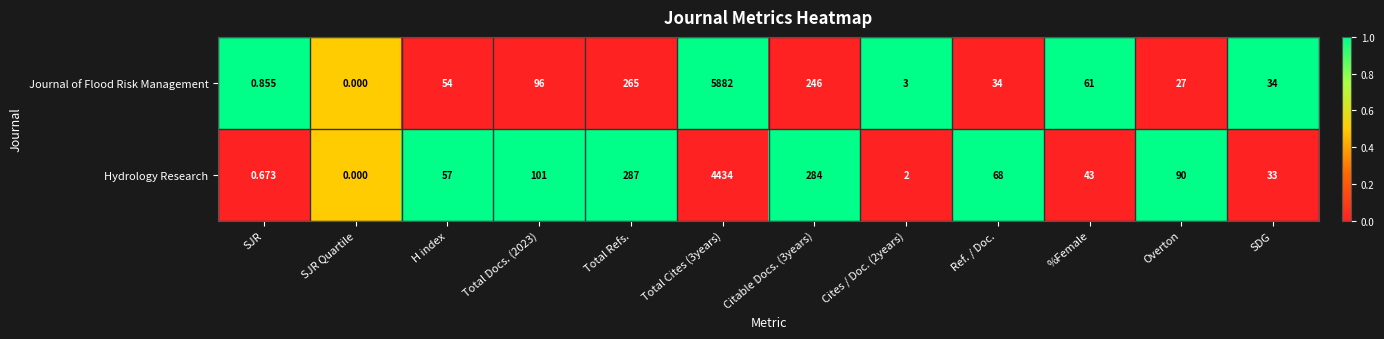

What is the total value across all series at Citable Docs. (3years)?

530.0